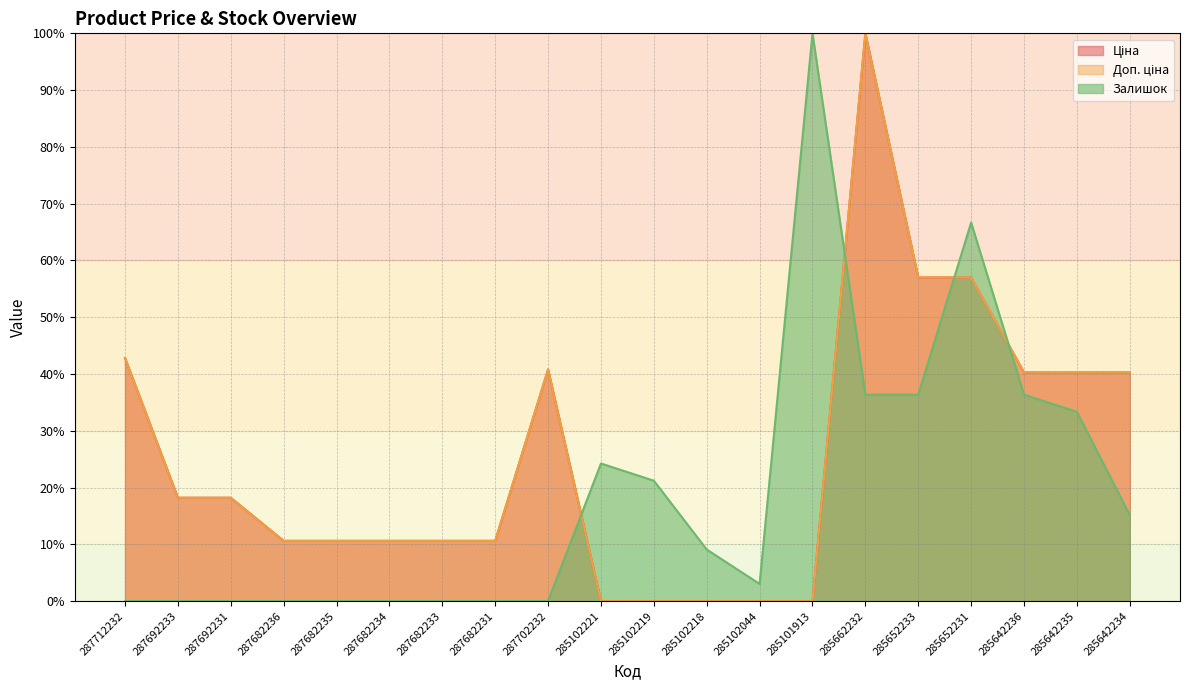

Does the chart display data point markers on the line(s)?

No